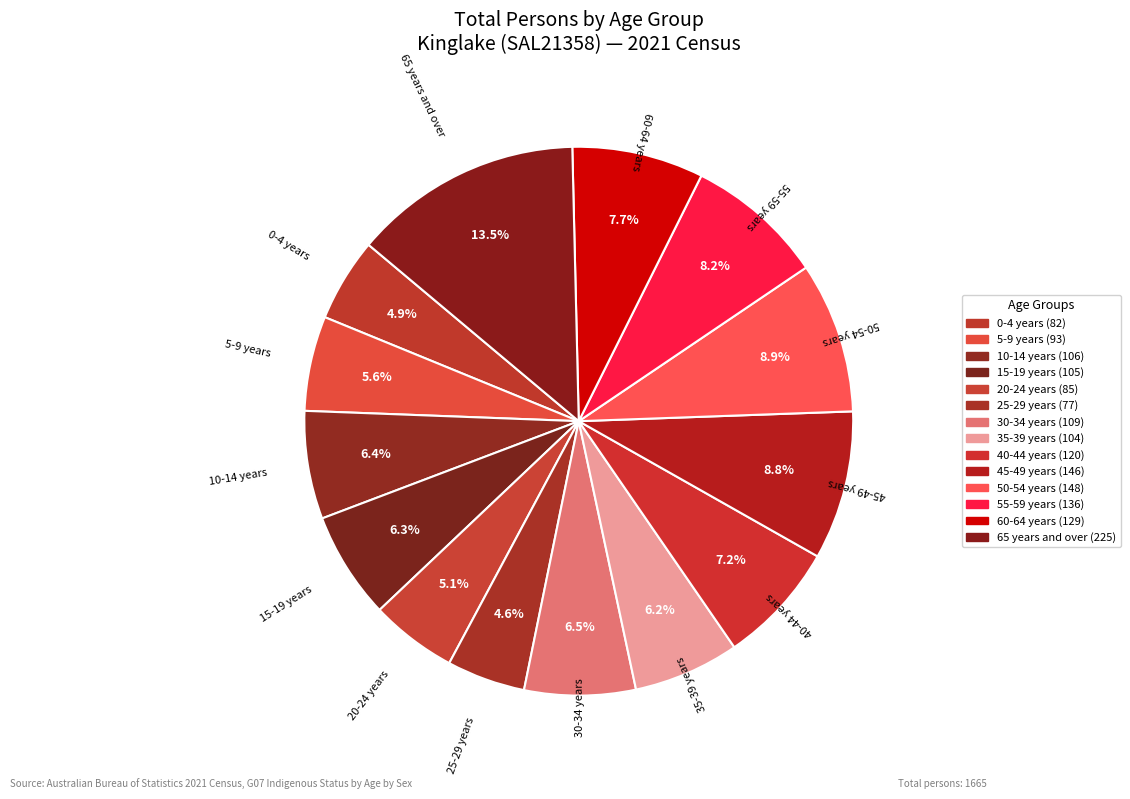

To the nearest percent, what is the difference between the 5-9 years and 40-44 years slice percentages?

2%